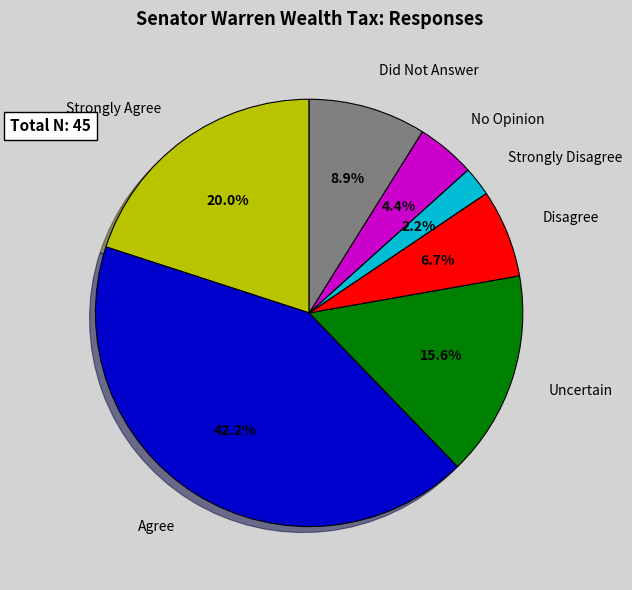

Does any single category account for the majority?

No